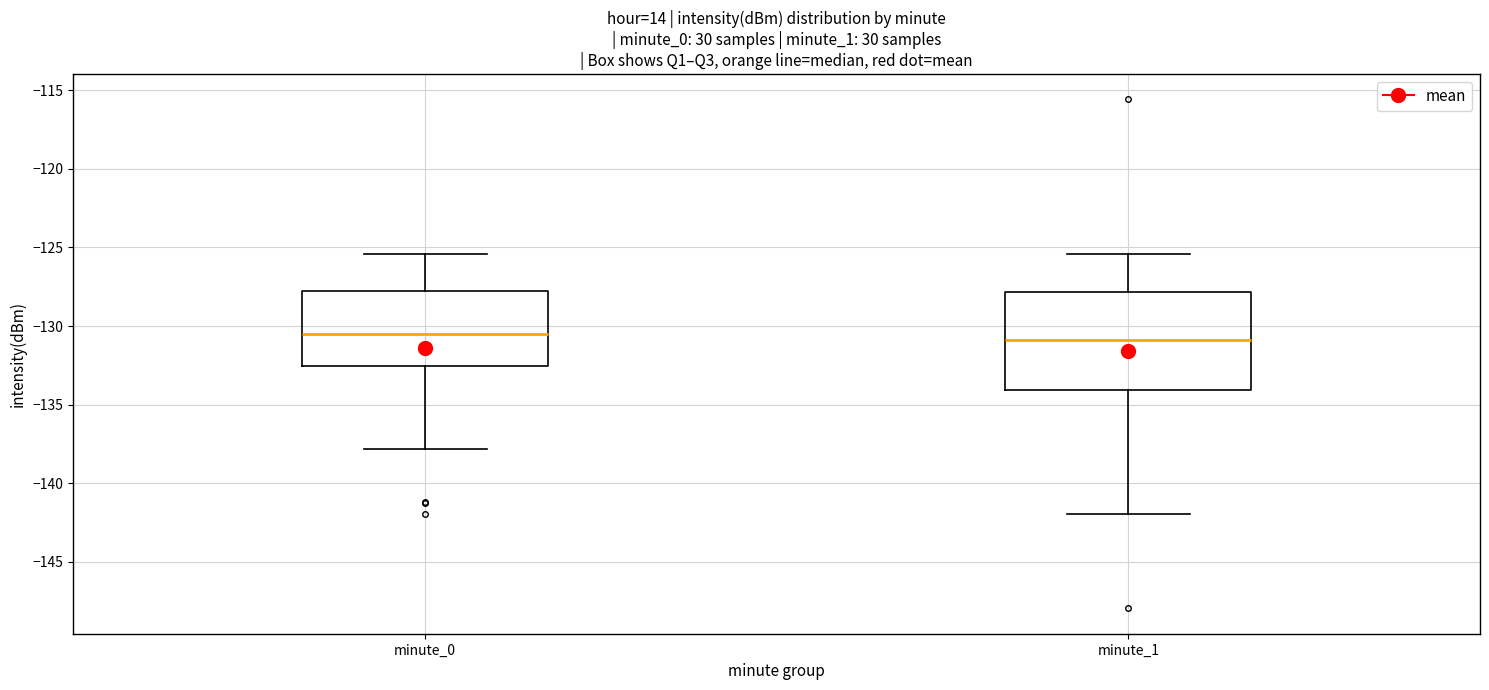

Reading left to right, transcribe this box plot: for each box, give where its median line is, the range the box spans, and where its two whiskers end, as read against the y-axis. The values are not printed on the chart, so give them approximately, as read against the axis.

minute_0: median -130.5, box -132.5 to -128.0, whiskers -138.0 to -125.5
minute_1: median -131.0, box -134.0 to -128.0, whiskers -142.0 to -125.5